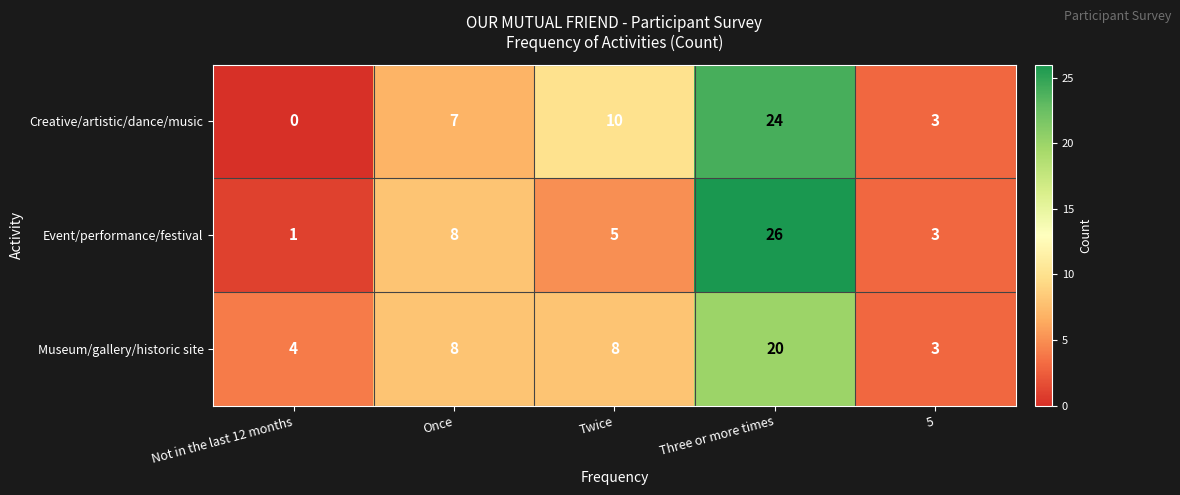

What is the maximum value shown in the chart?

26